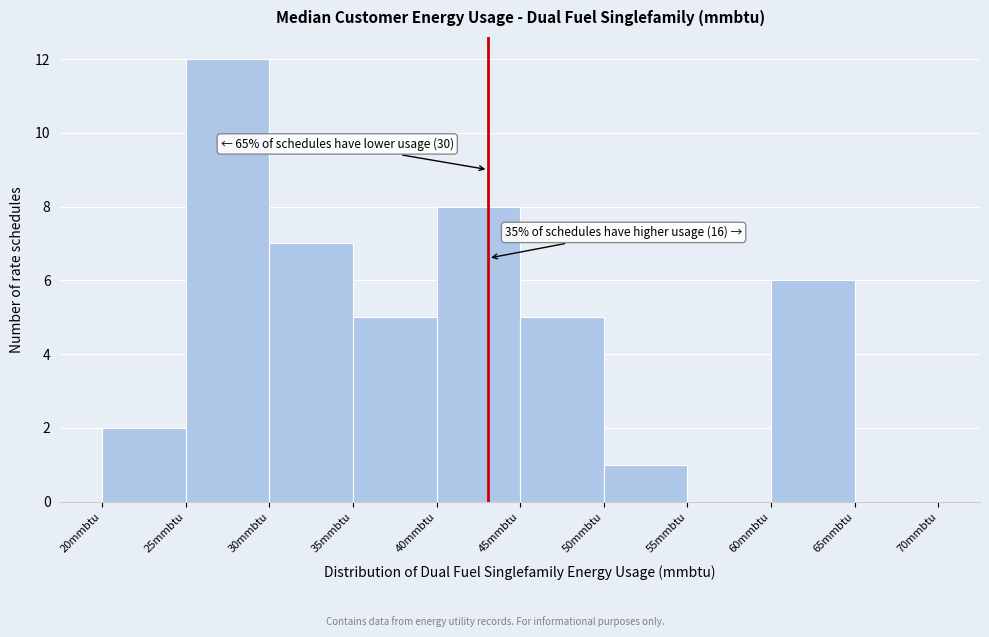

Over which range of the x-axis is the bar tallest?

25 to 30